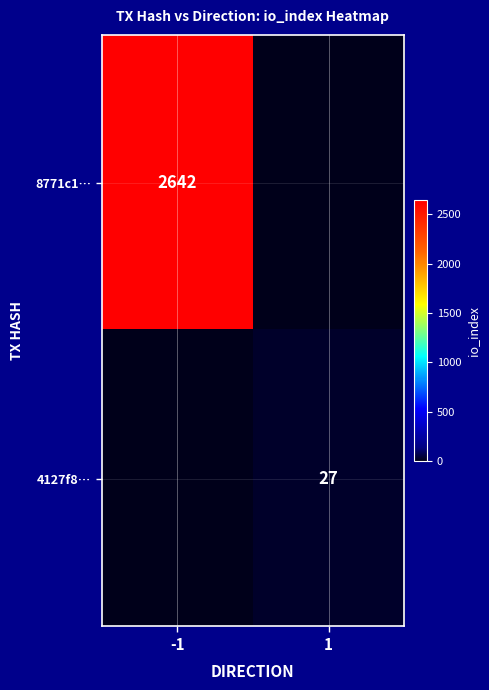

True or false: 8771c1… has a value of 3650 at -1.

False